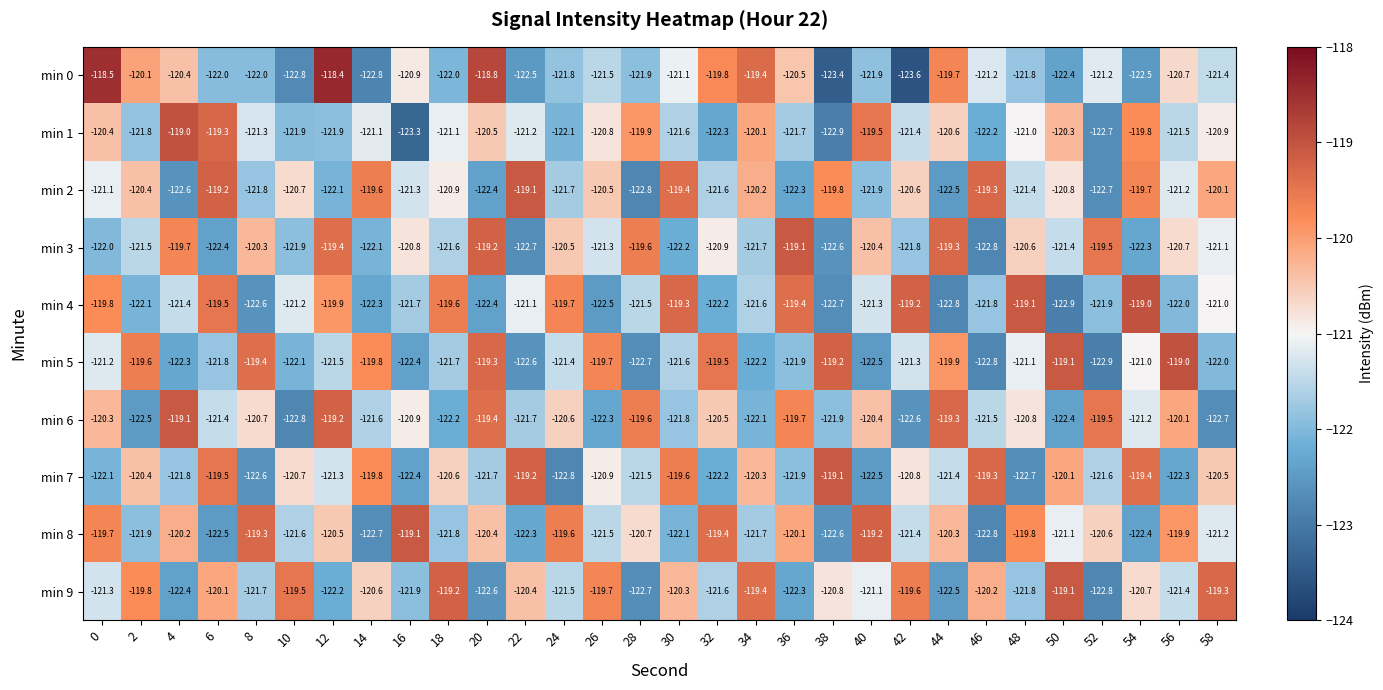

Which series changed the most between 4 and 48?

min 4